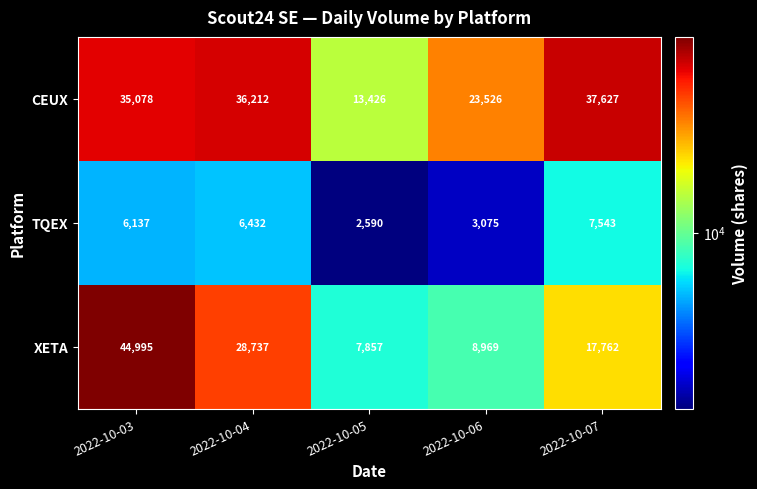

What is the difference between the maximum and minimum values in the CEUX series?

24201